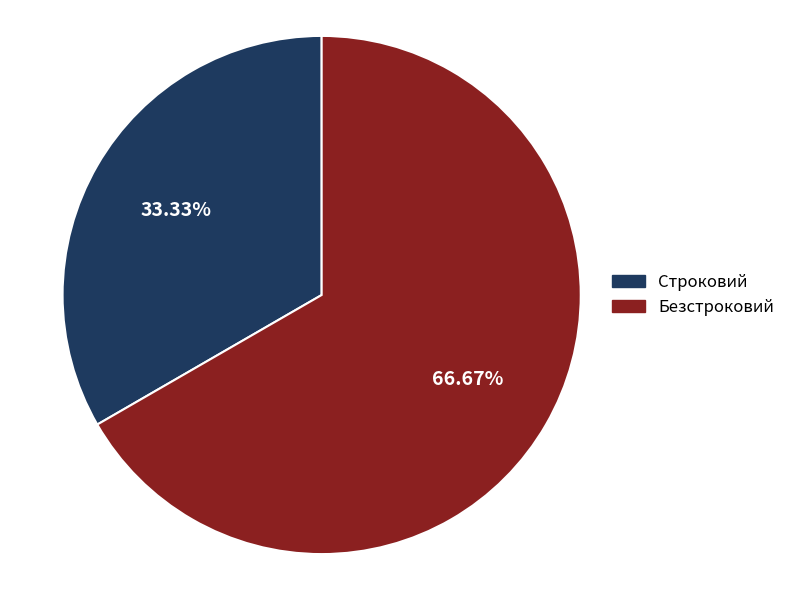

Approximately how many times larger is the value at Строковий compared to Безстроковий?

0.5